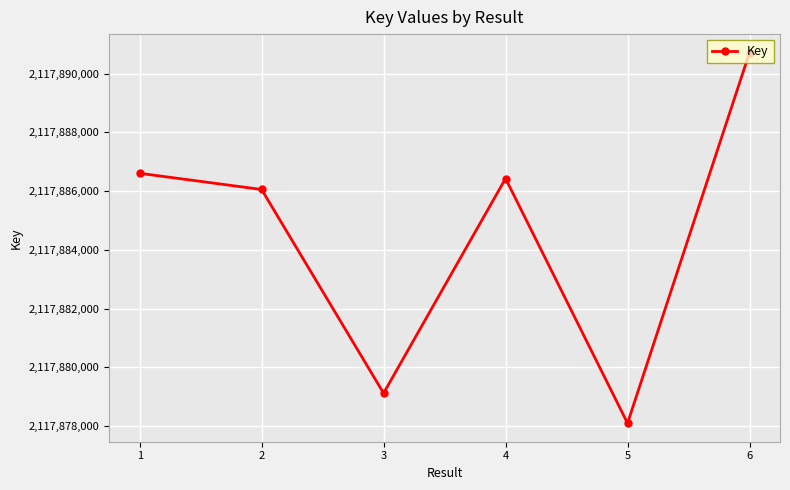

What is the average value?

2117884504